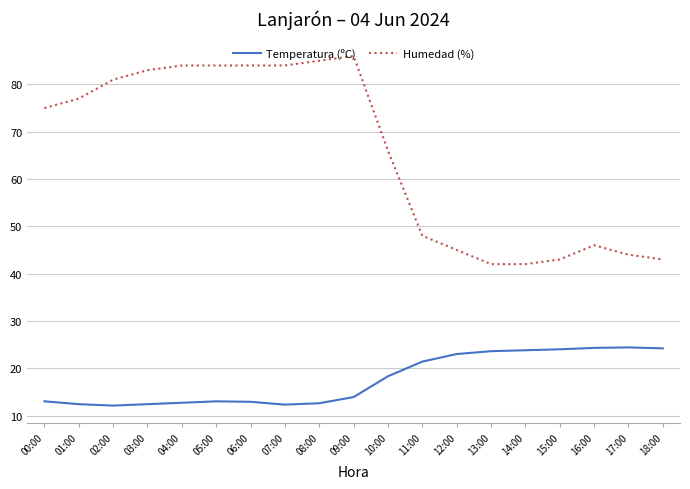

Count the number of data series in this chart.

2